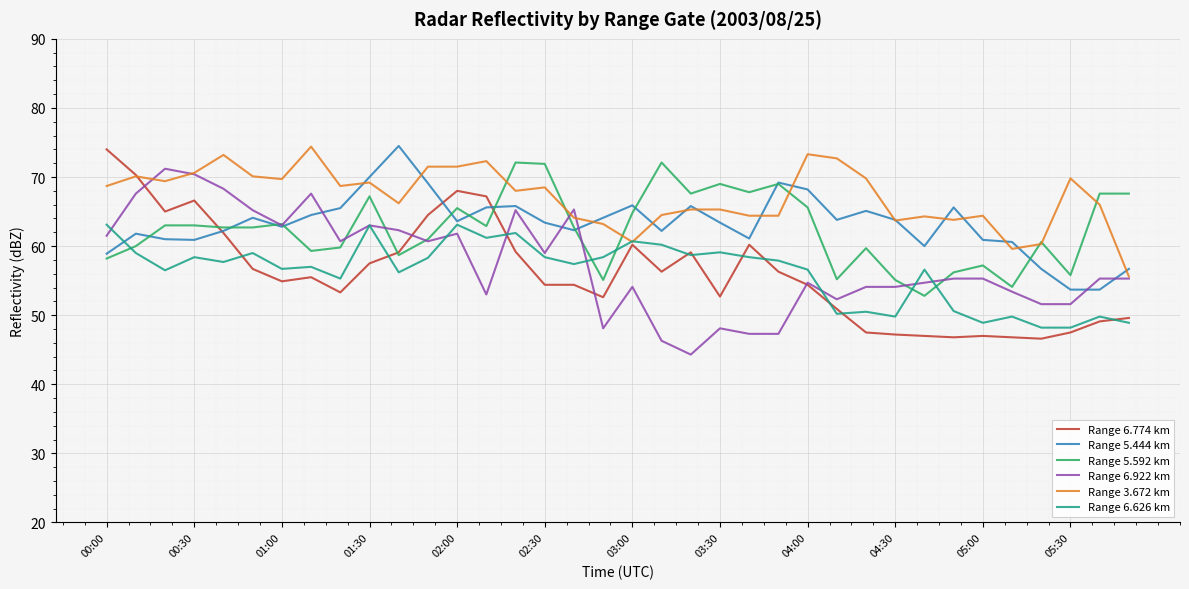

How many times do Range 6.626 km and Range 5.592 km cross each other?

5